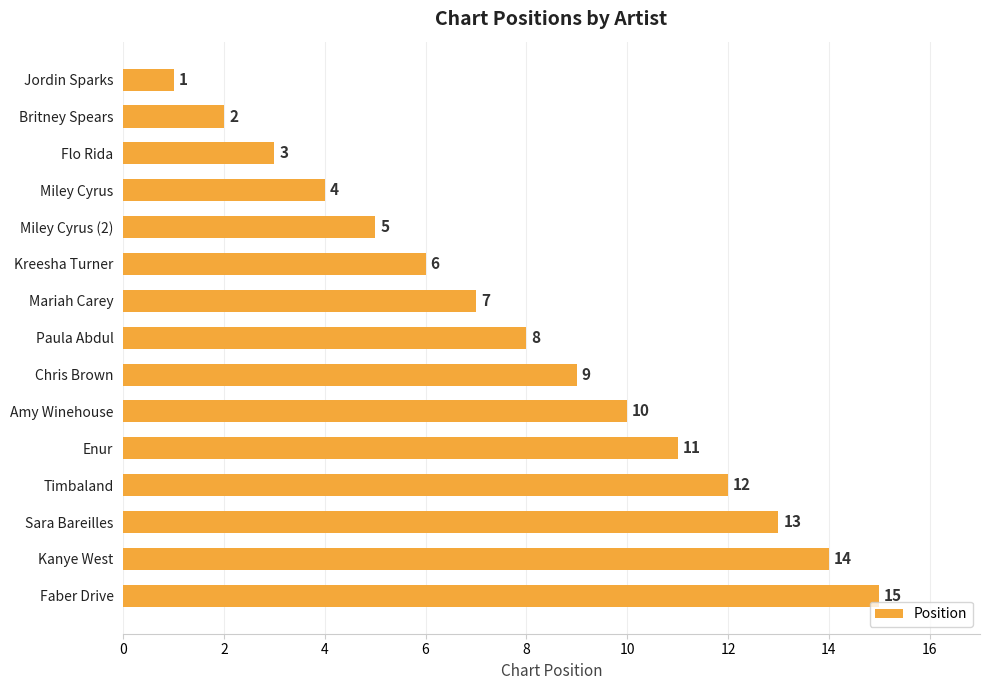

Approximately how many times larger is the value at Flo Rida compared to Amy Winehouse?

0.3